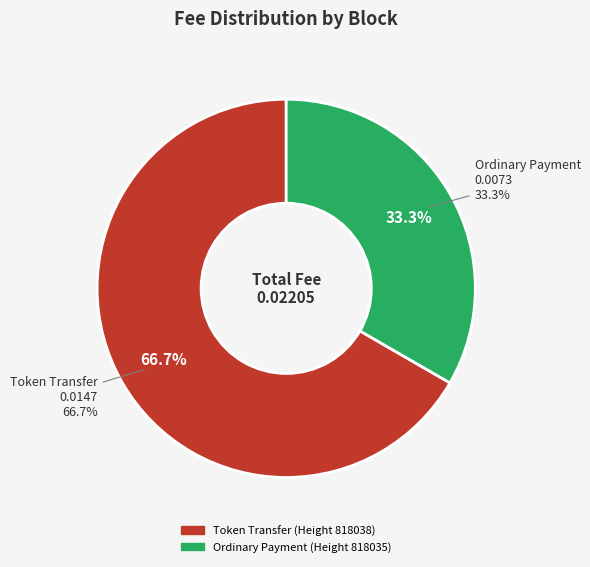

Between 818035 and 818038, which is larger?

818038